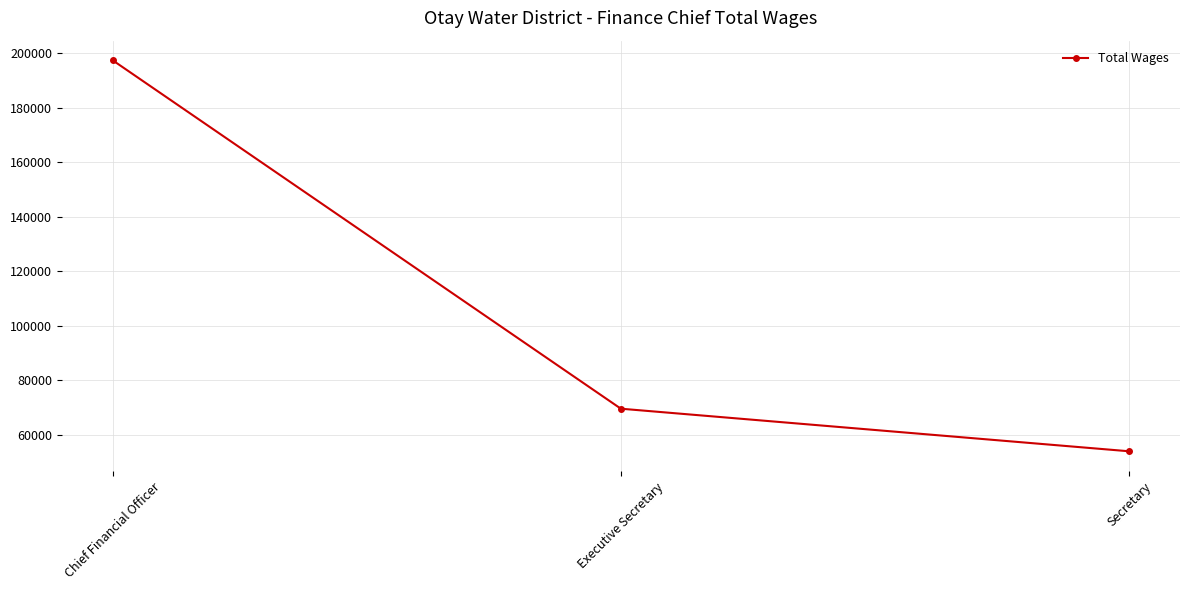

Does the chart display data point markers on the line(s)?

Yes